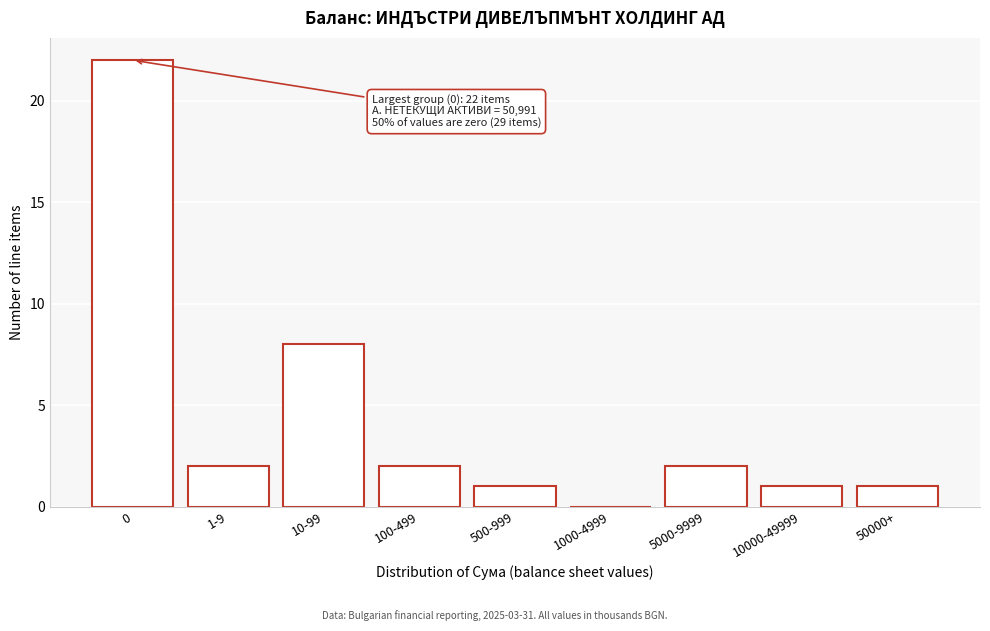

Reading right to left, what are all the values shown in this chart?

50000+=1	10000-49999=1	5000-9999=2	1000-4999=0	500-999=1	100-499=2	10-99=8	1-9=2	0=22